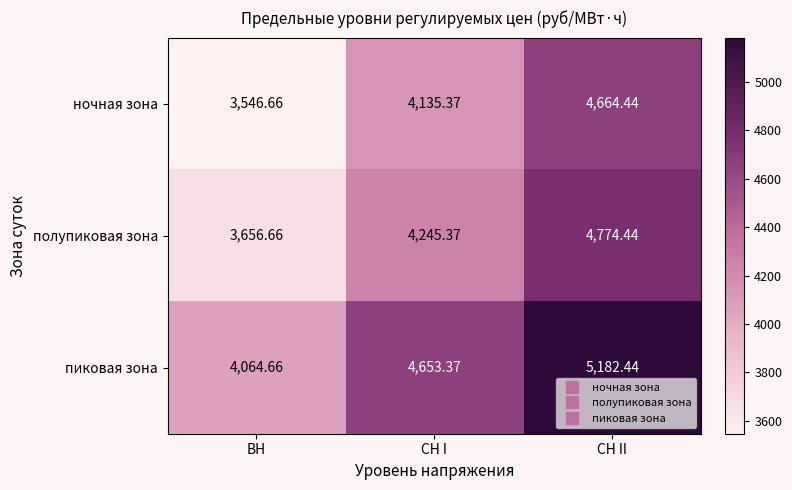

Where is ночная зона nearest to the value 4105?

СН I